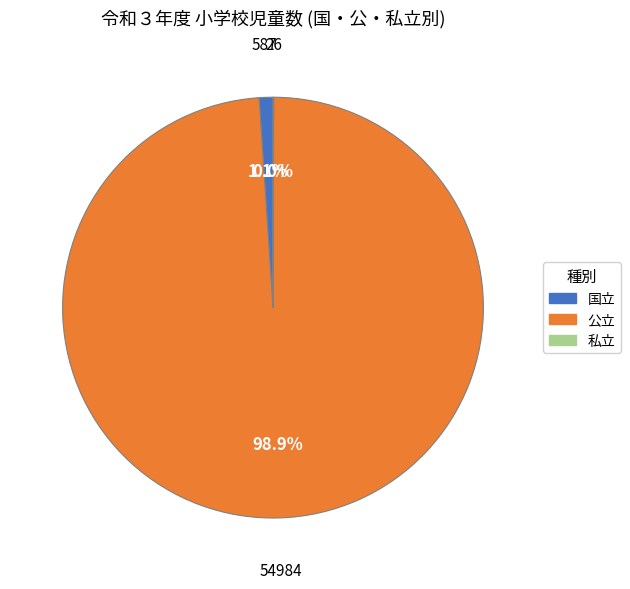

What portion of the pie excludes 国立?

98.9%